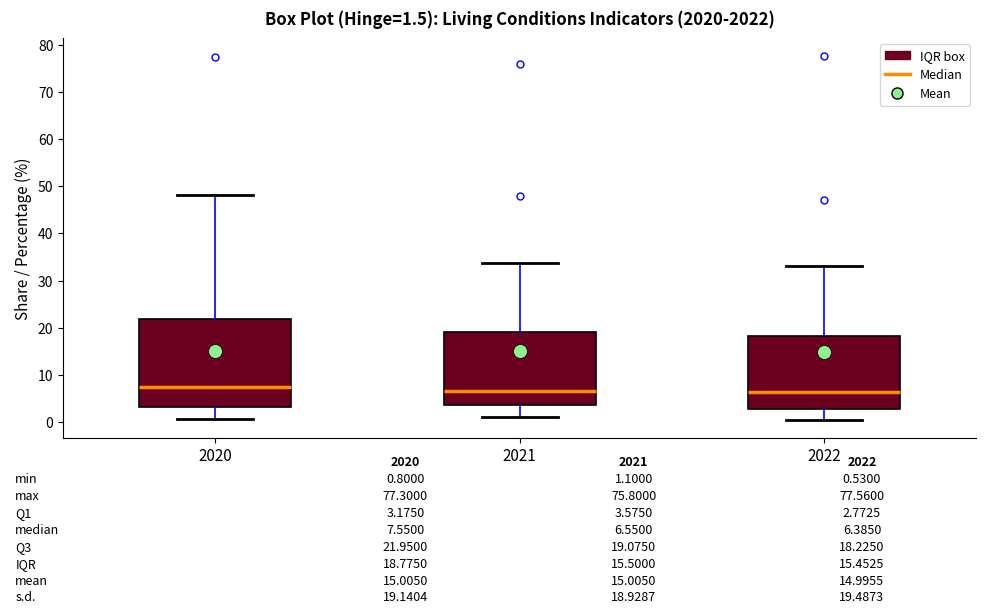

Which box's median line is the highest?

2020